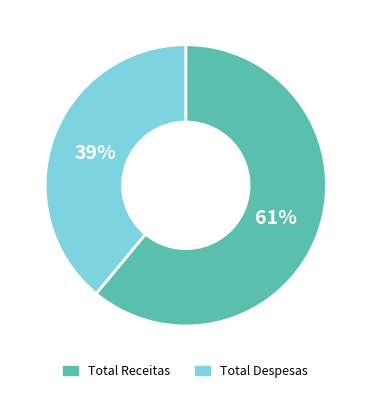

What percentage is the Total Receitas slice, to the nearest percent?

61%